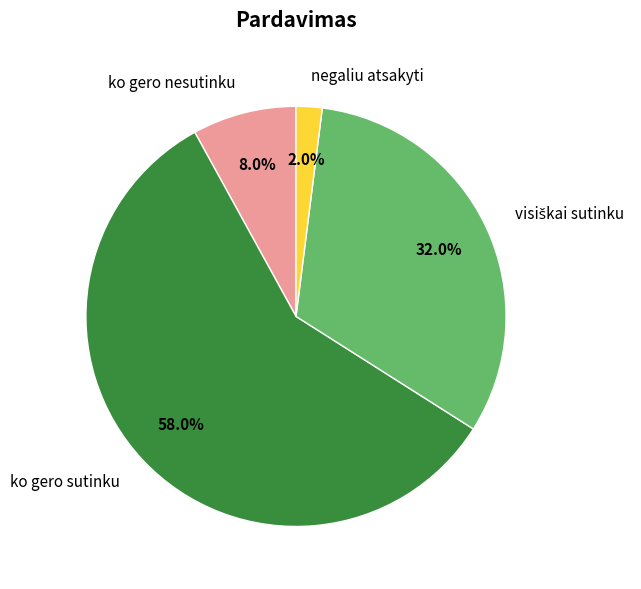

Is it true that negaliu atsakyti is 2% of the pie?

True